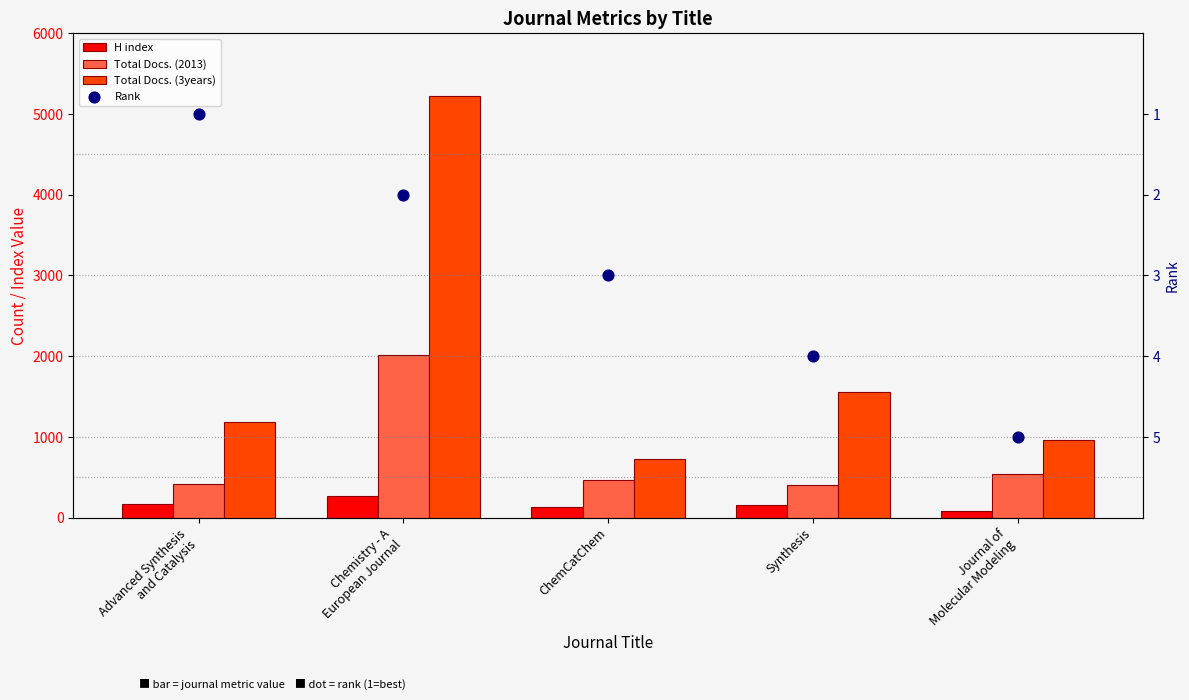

At how many categories does at least one series exceed 3949?

1